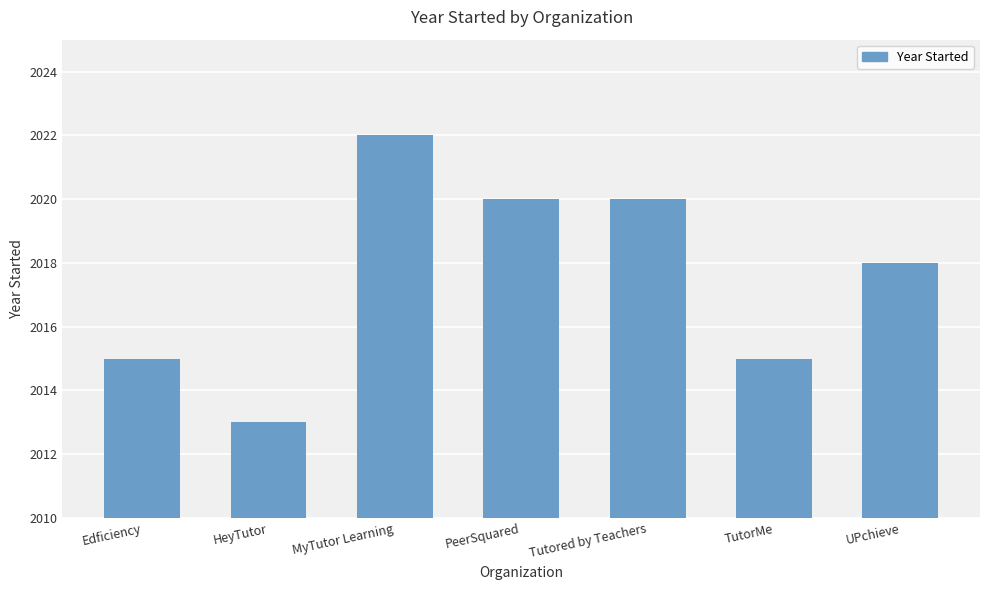

Approximately how many times larger is the value at HeyTutor compared to TutorMe?

1.0